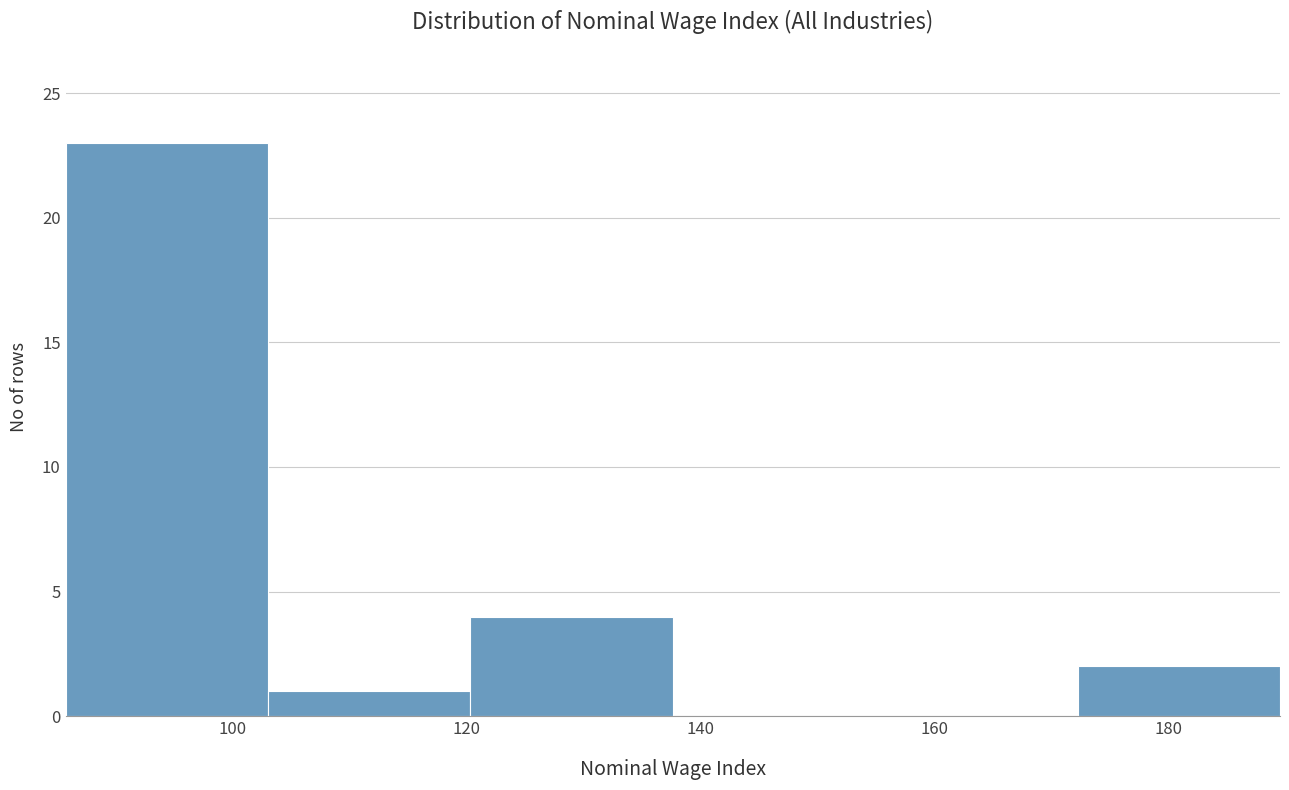

Reading left to right, list every bar in this chart as the range it spans on the x-axis followed by its height. Neither the bar edges nor the heights are printed on the chart, so give them approximately, as read against the axes.

86 to 104: 23
104 to 120: 1
120 to 138: 4
138 to 154: 0
154 to 172: 0
172 to 190: 2